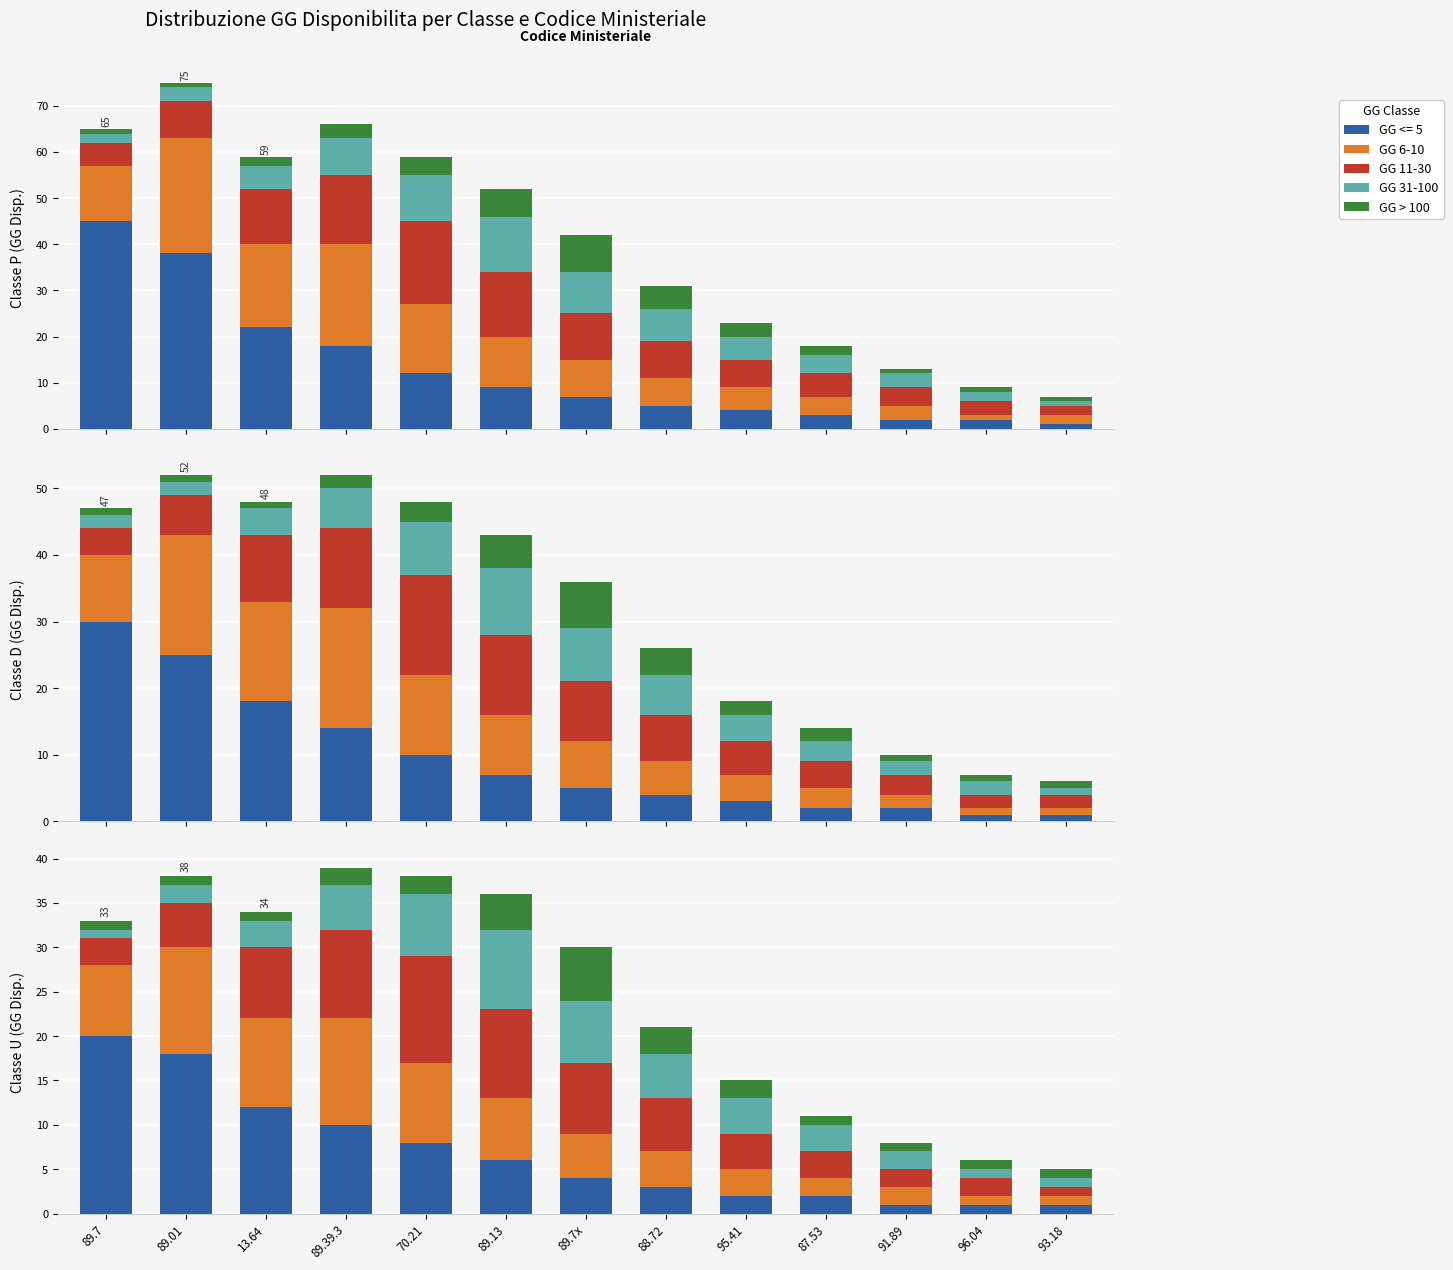

The GG 11-30 series shows 12 at 89.7x. True or false?

False